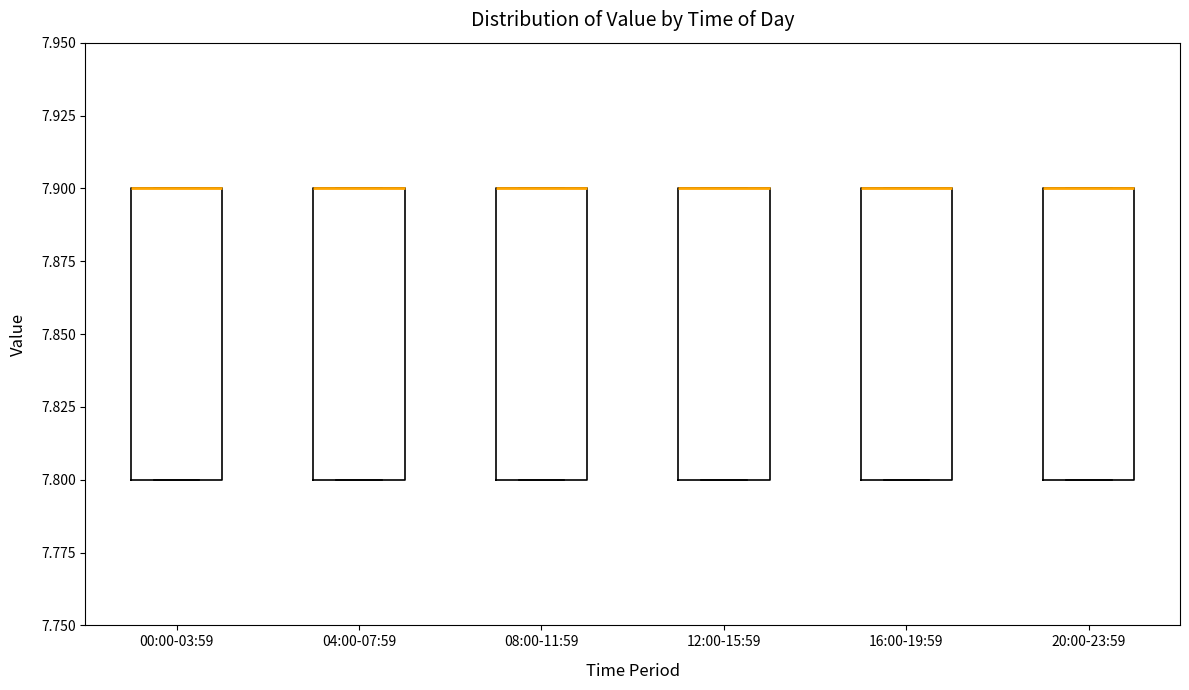

Reading left to right, read every box against the y-axis: the position of its median line, the range the box covers, and the ends of its whiskers. The values are not printed on the chart, so give them approximately, as read against the axis.

00:00-03:59: median 7.9 (drawn on the box's upper edge), box 7.8 to 7.9, whiskers 7.8 to 7.9
04:00-07:59: median 7.9 (drawn on the box's upper edge), box 7.8 to 7.9, whiskers 7.8 to 7.9
08:00-11:59: median 7.9 (drawn on the box's upper edge), box 7.8 to 7.9, whiskers 7.8 to 7.9
12:00-15:59: median 7.9 (drawn on the box's upper edge), box 7.8 to 7.9, whiskers 7.8 to 7.9
16:00-19:59: median 7.9 (drawn on the box's upper edge), box 7.8 to 7.9, whiskers 7.8 to 7.9
20:00-23:59: median 7.9 (drawn on the box's upper edge), box 7.8 to 7.9, whiskers 7.8 to 7.9